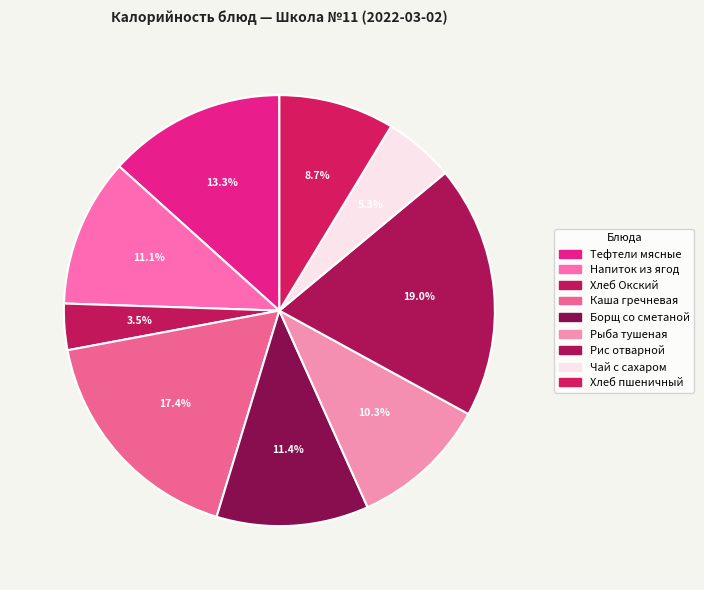

Count the number of slices in the pie.

9